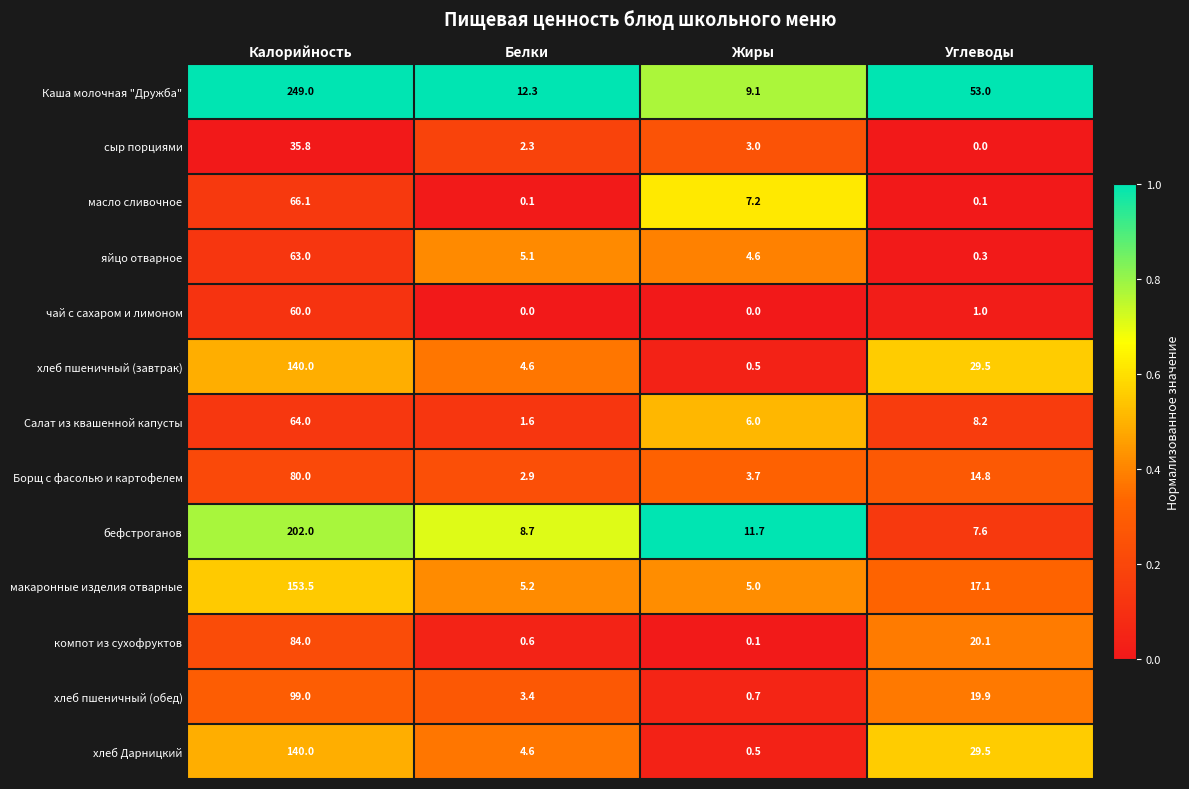

Rank the categories by сыр порциями value from highest to lowest.

Калорийность, Жиры, Белки, Углеводы